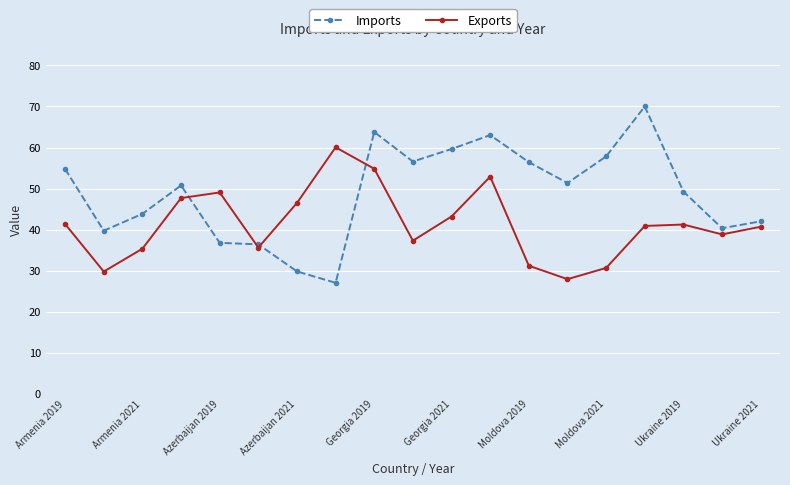

What is the highest value of the Exports series?

60.1